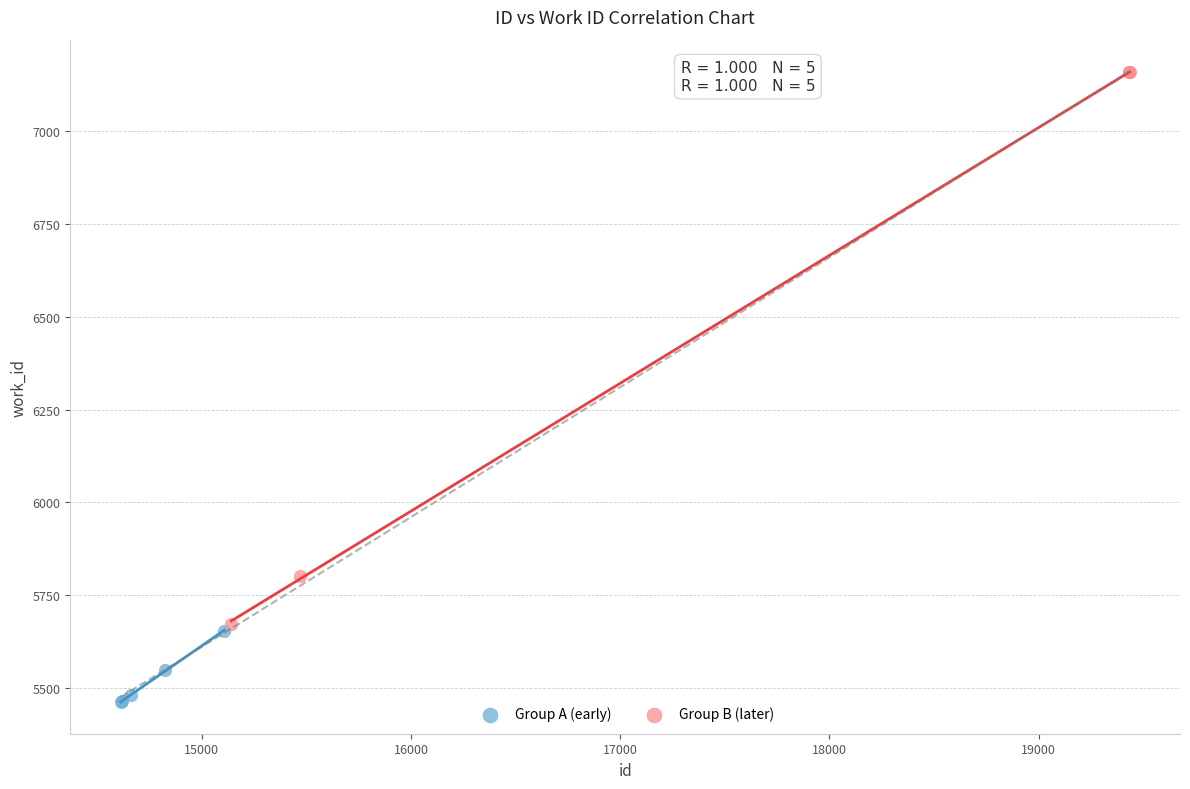

Which series reaches the minimum Y coordinate?

Group A (early)